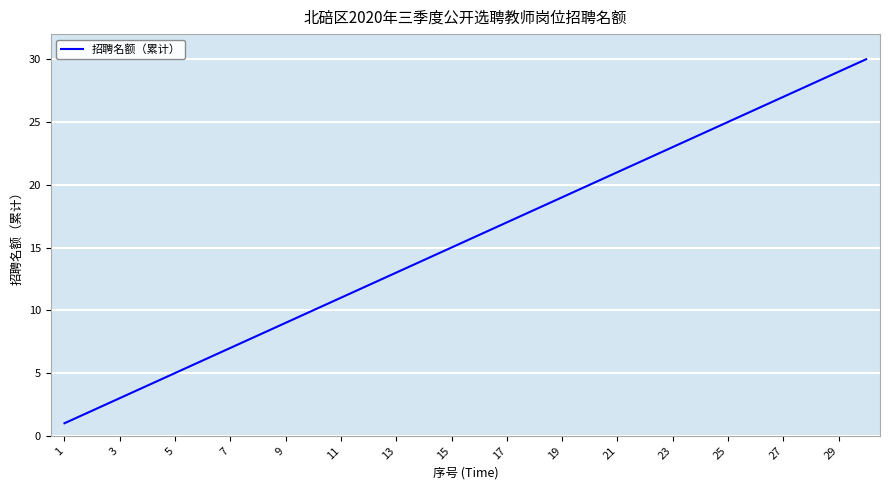

What is the difference between the maximum and minimum values?

29